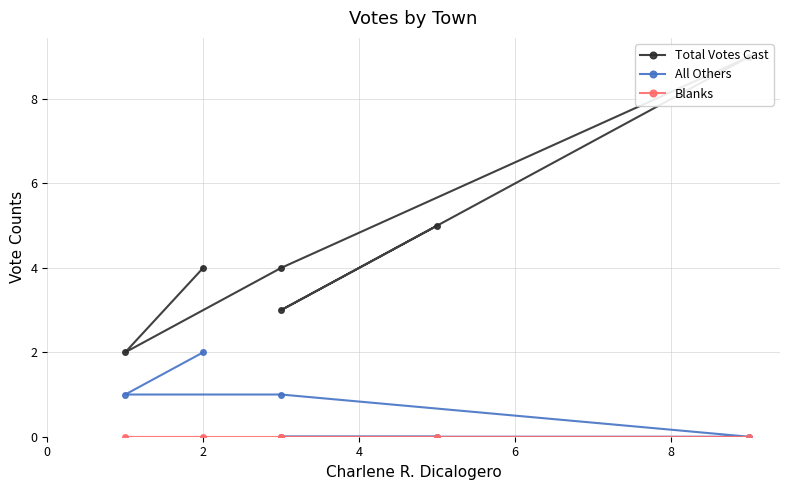

What is the difference between the maximum and minimum values in the All Others series?

2